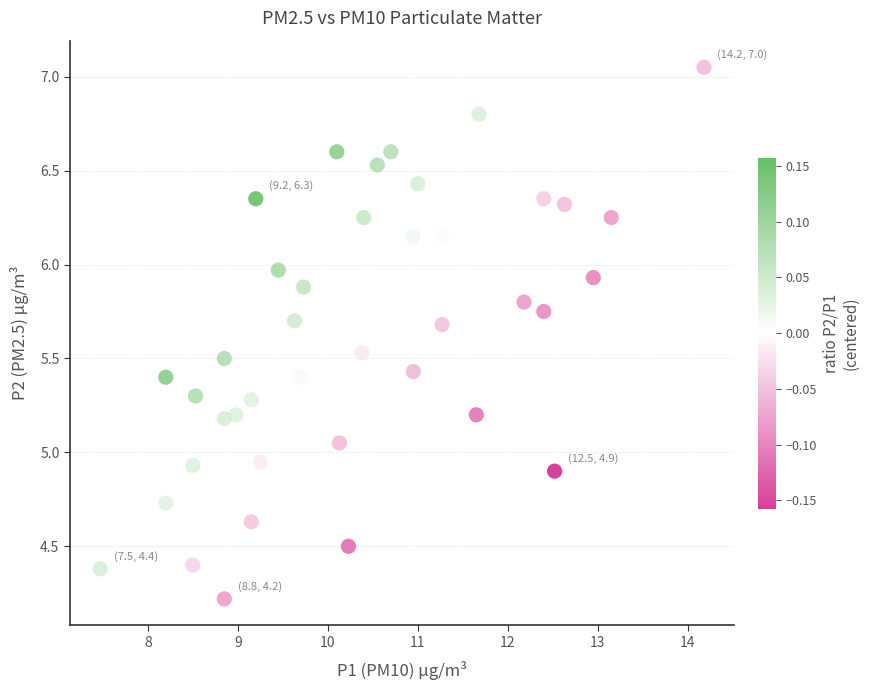

What is the range of X values (max minus min)?

6.7